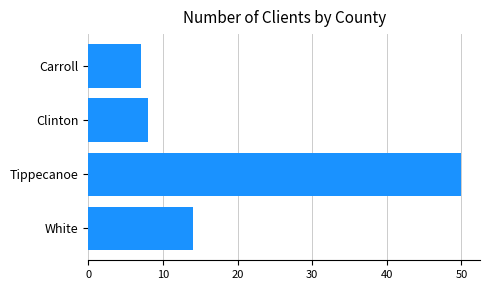

How many distinct data groups are displayed?

1